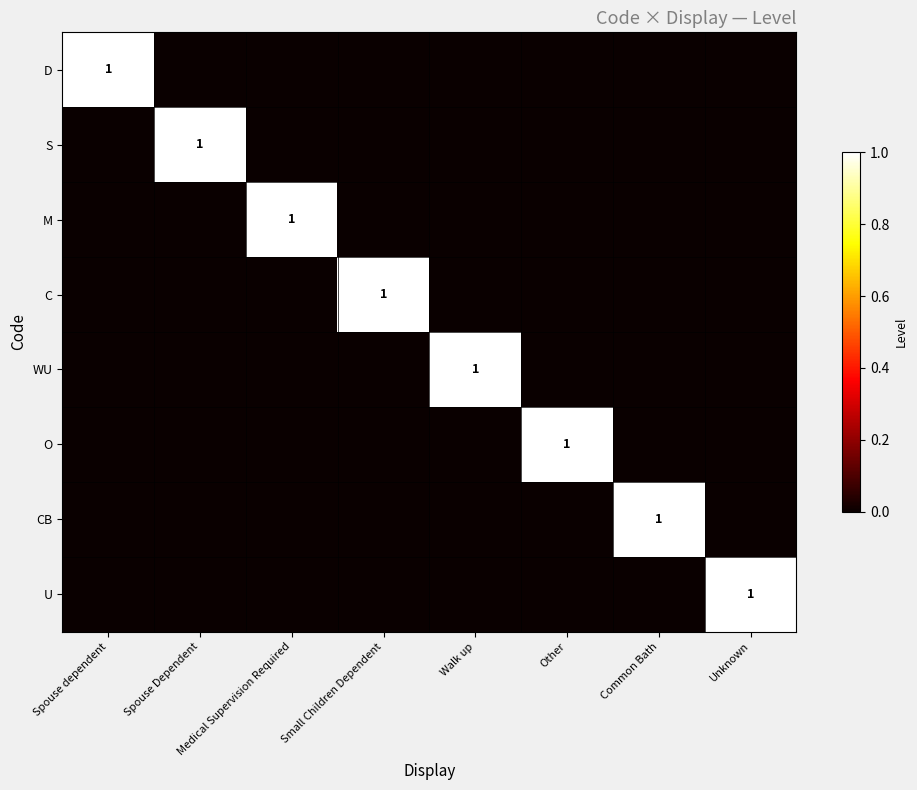

Count the number of data series in this chart.

8